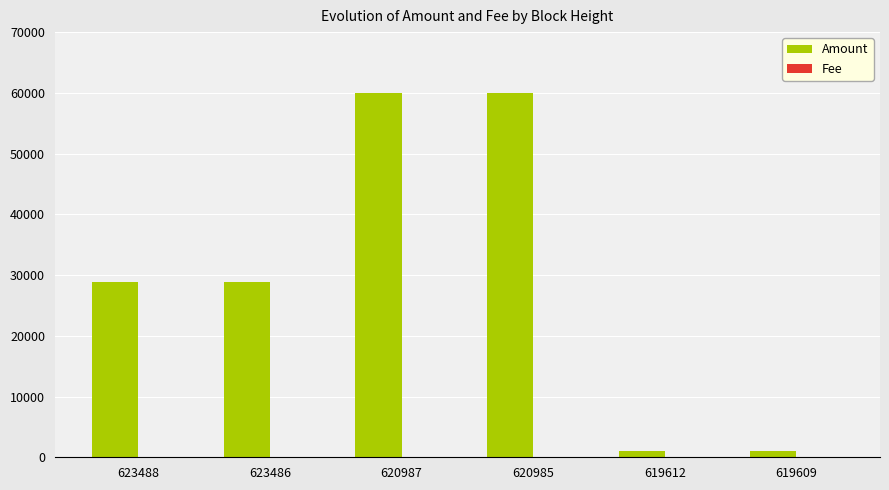

Which series has the largest total across all categories?

Amount